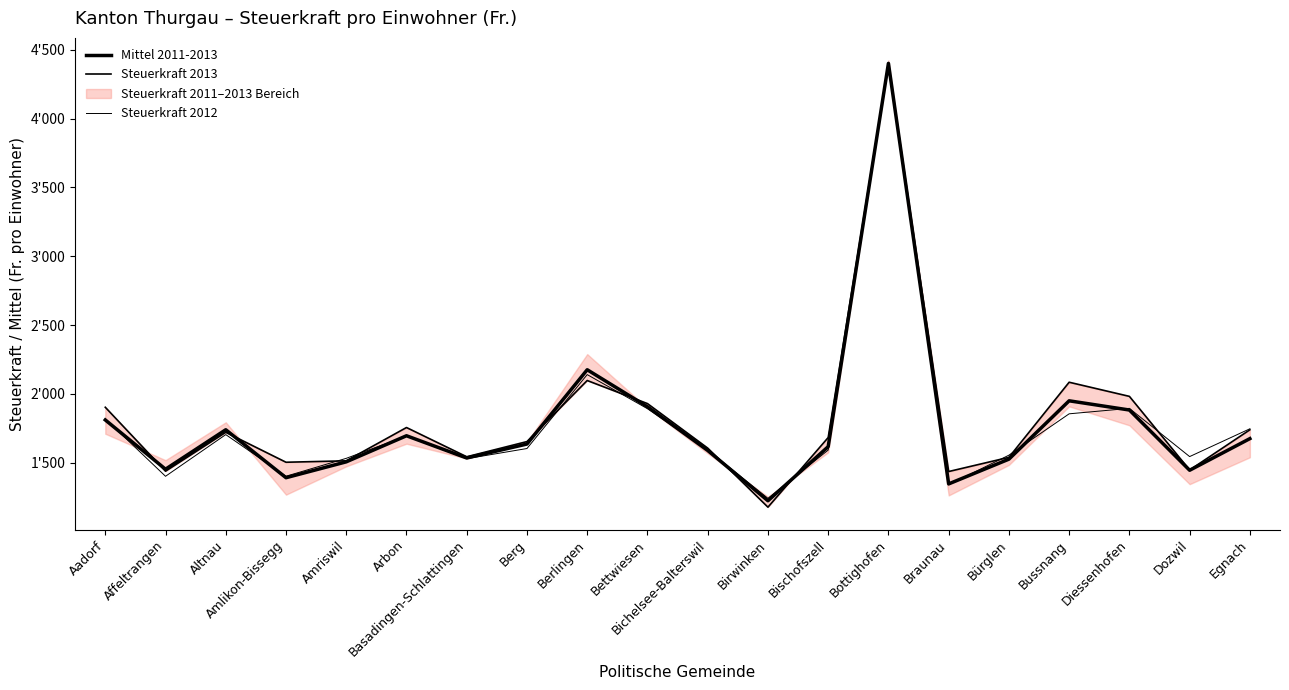

In Steuerkraft 2013, how many points are higher than both neighbors (excluding endpoints)?

5